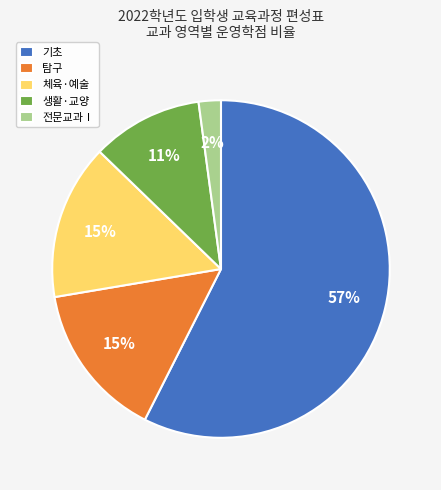

Combined, do 생활·교양 and 체육·예술 account for over 50%?

No